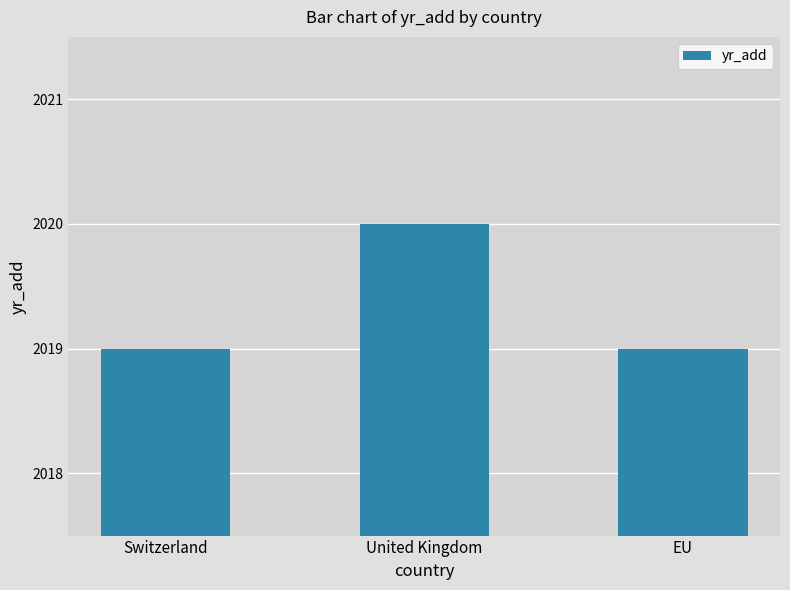

Which has a higher value, Switzerland or United Kingdom?

United Kingdom